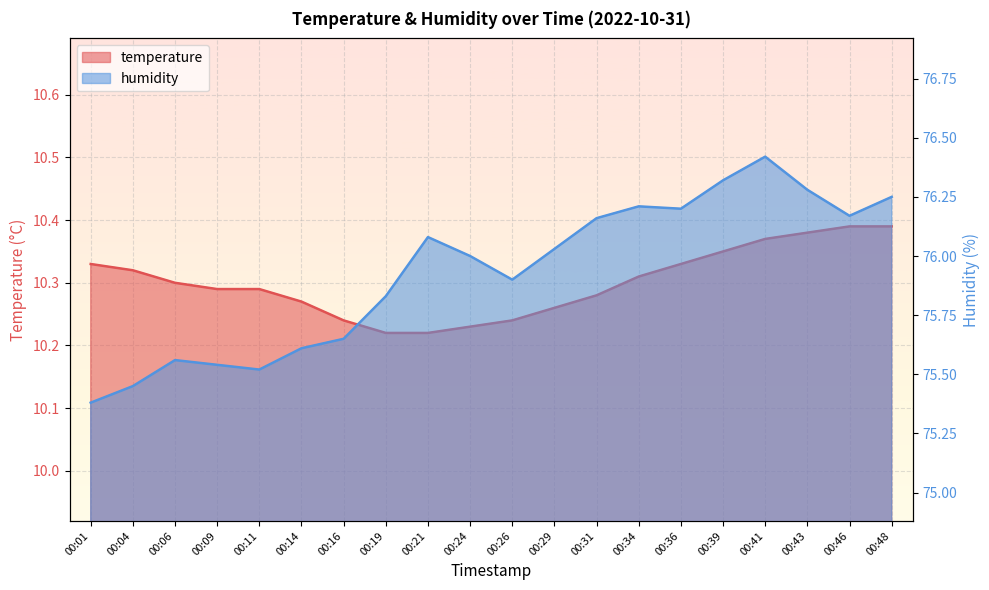

Reading left to right, list all the values displayed in this chart.

temperature: 10.3	10.3	10.3	10.3	10.3	10.3	10.2	10.2	10.2	10.2	10.2	10.3	10.3	10.3	10.3	10.3	10.4	10.4	10.4	10.4
humidity: 75.4	75.5	75.6	75.5	75.5	75.6	75.7	75.8	76.1	76.0	75.9	76.0	76.2	76.2	76.2	76.3	76.4	76.3	76.2	76.2